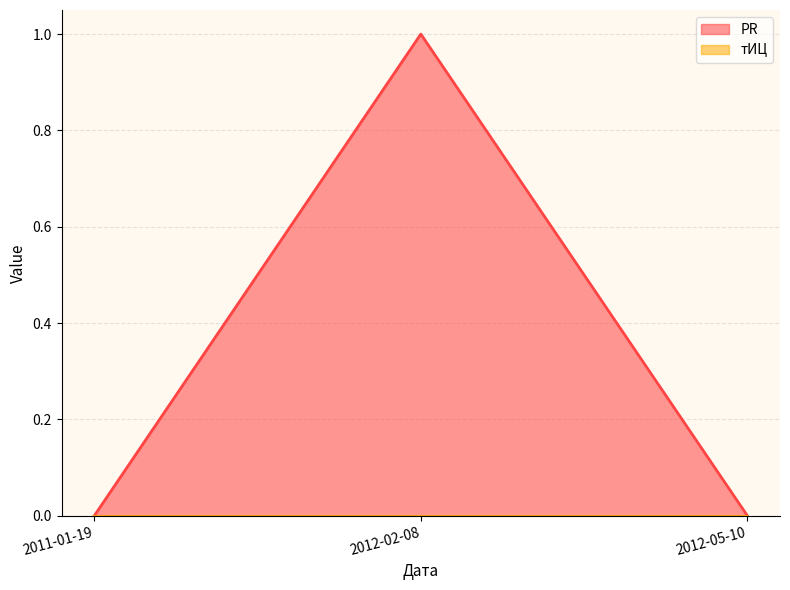

Reading right to left, list all the values displayed in this chart.

2012-05-10=0	2012-02-08=1	2011-01-19=0